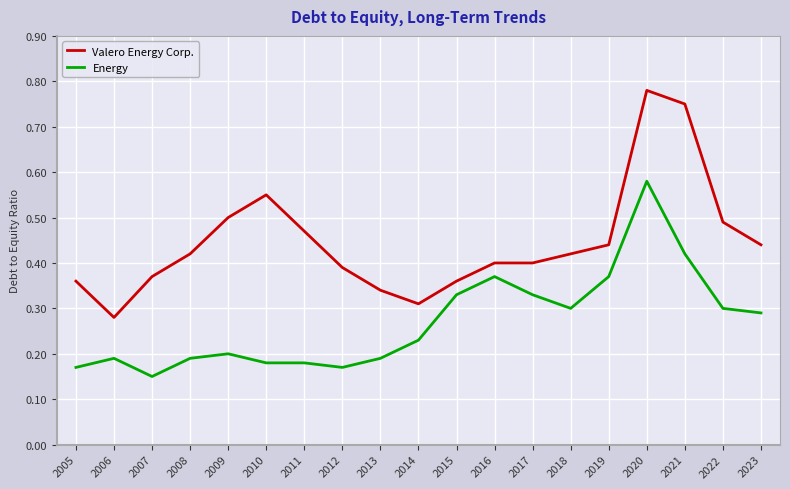

At which category is the sum across all series the highest?

2020